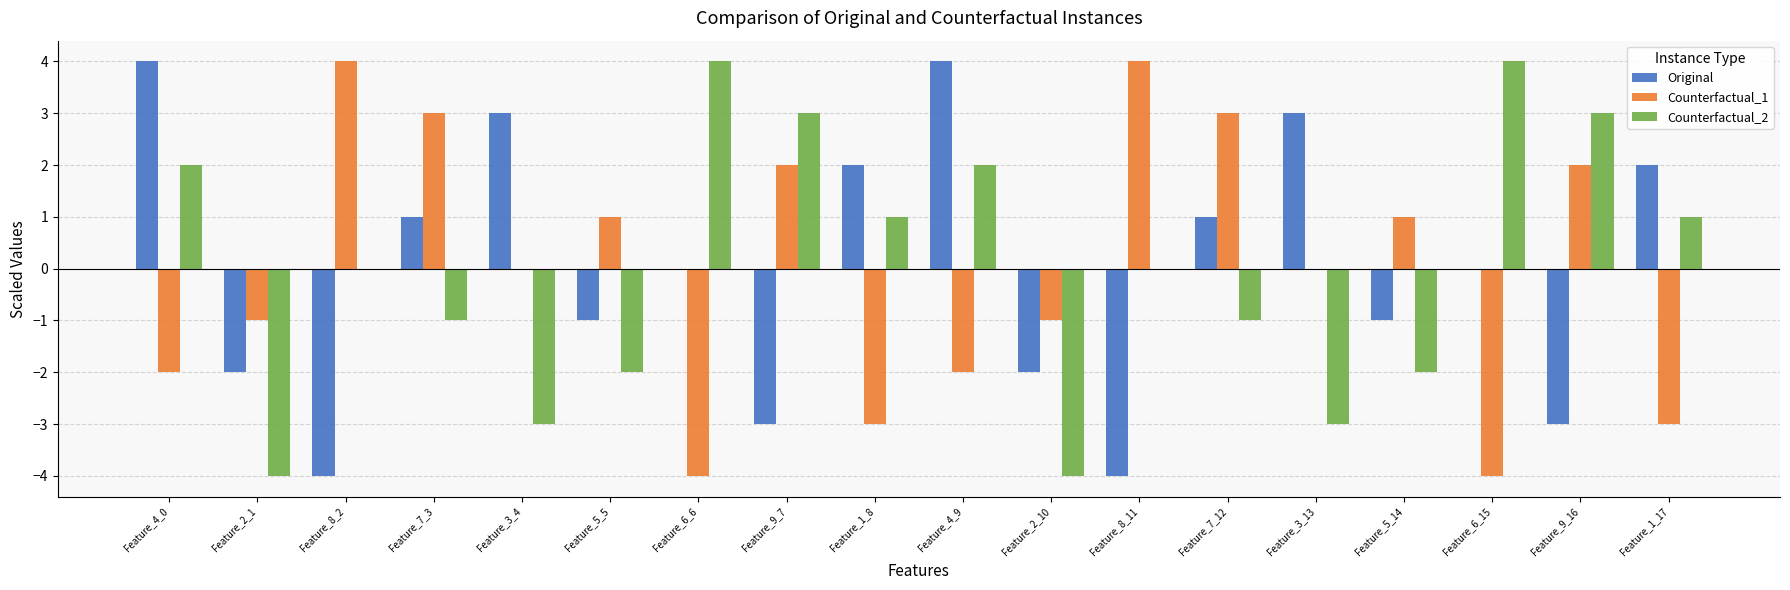

Count the number of data series in this chart.

3